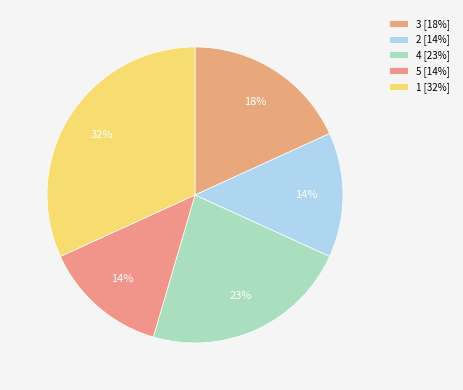

How many slices are in this pie chart?

5